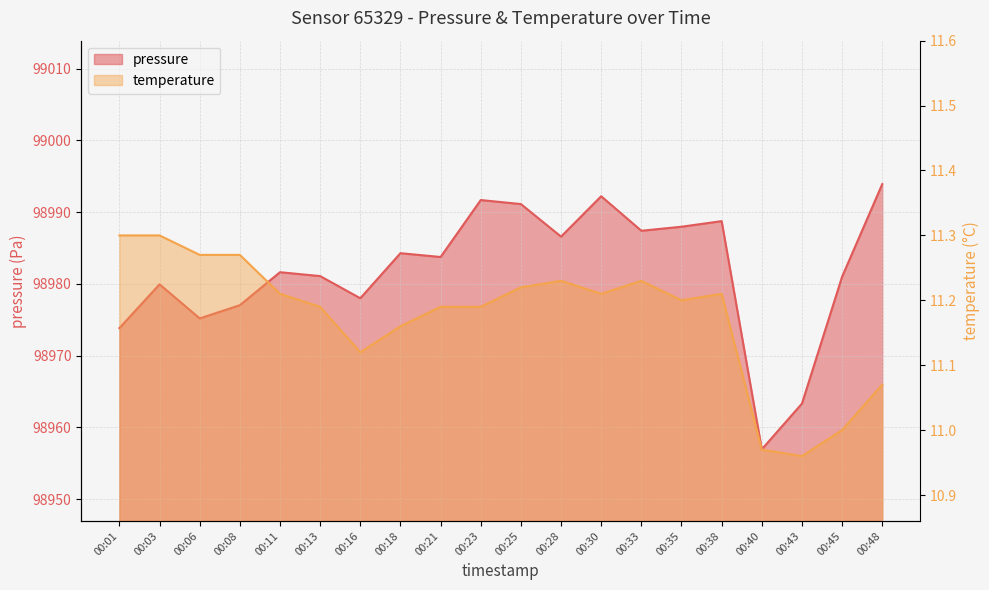

How many data points in temperature are above 11?

17